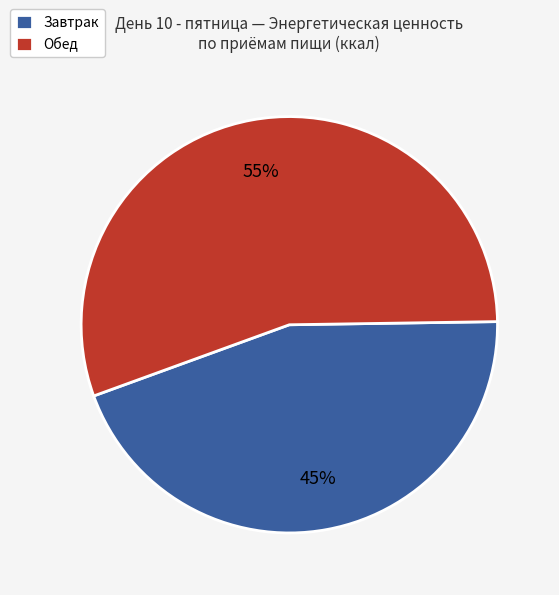

To the nearest percent, what portion does Обед represent?

55%